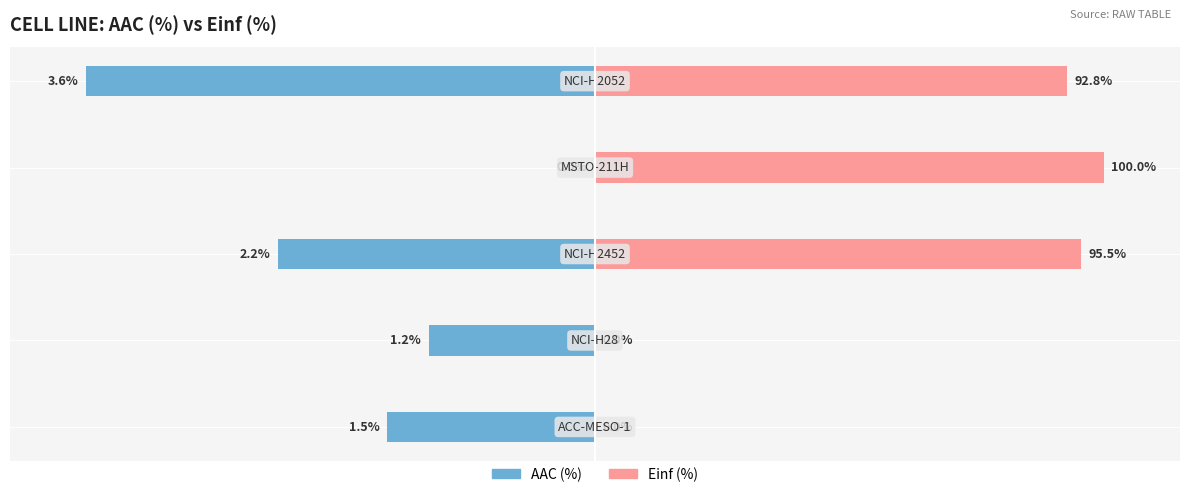

How many series are shown in this chart?

2